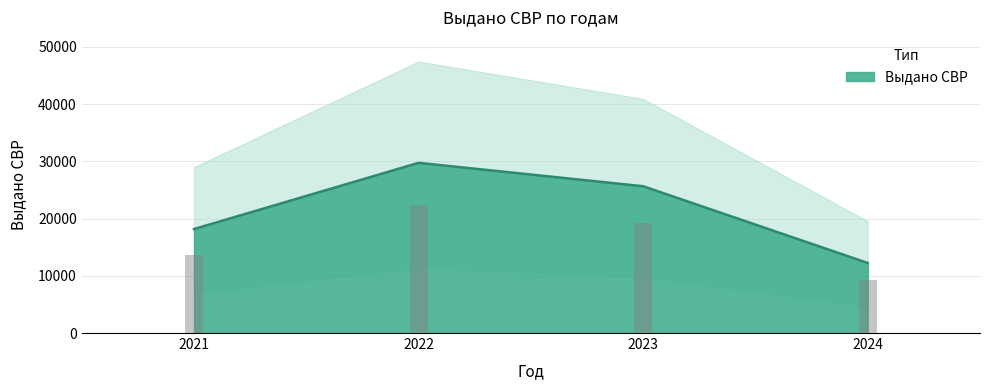

Is it true that the value at 2024 is 4929?

False